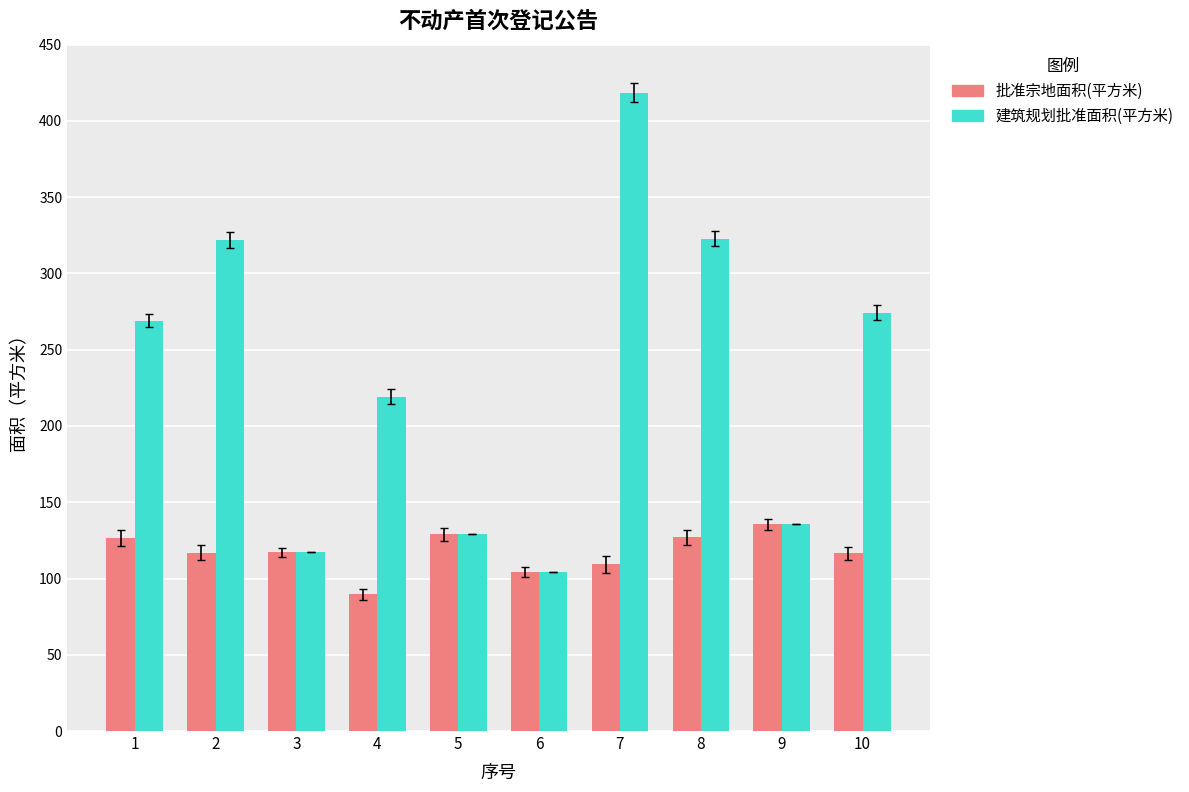

At which label does 建筑规划批准面积(平方米) first exceed 268?

1